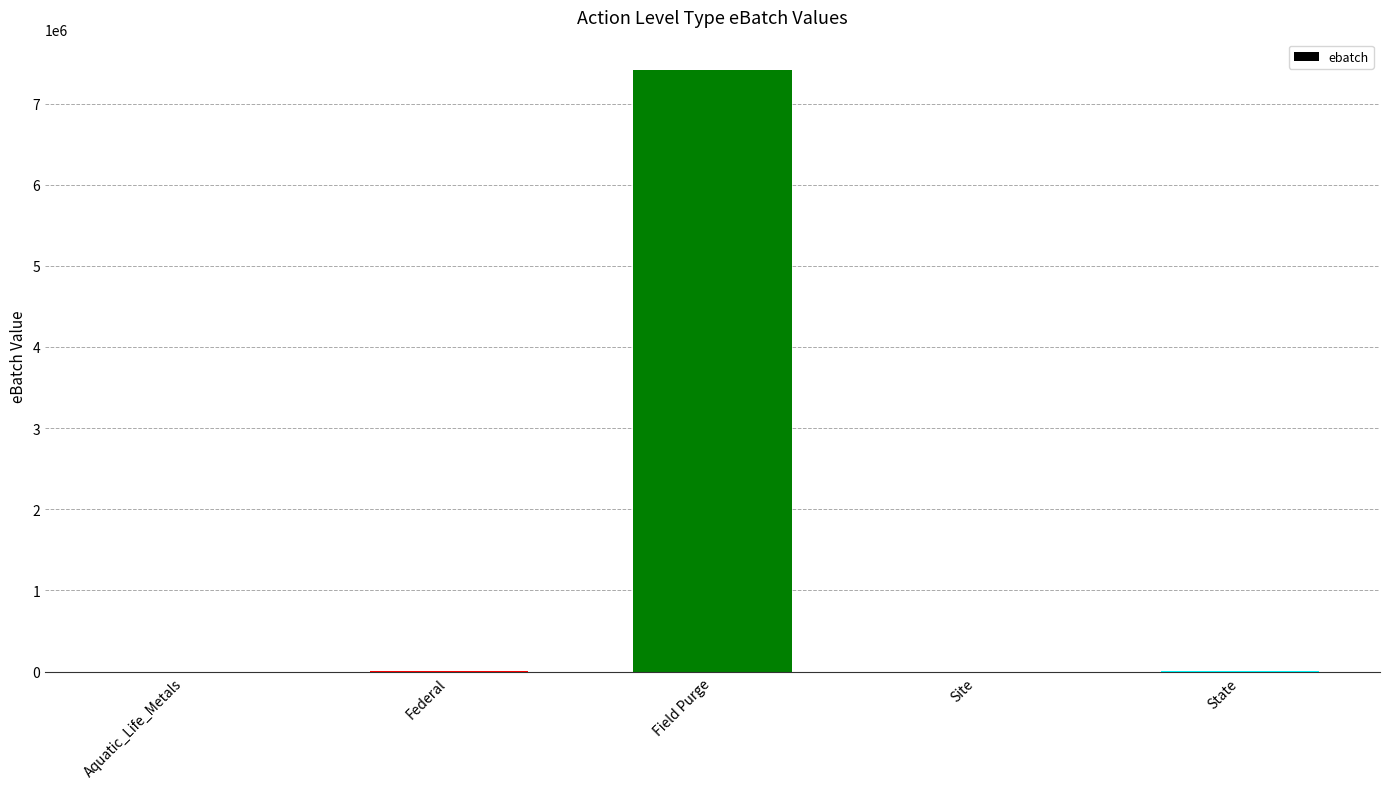

The chart shows a value of 7415958 at Field Purge. True or false?

True